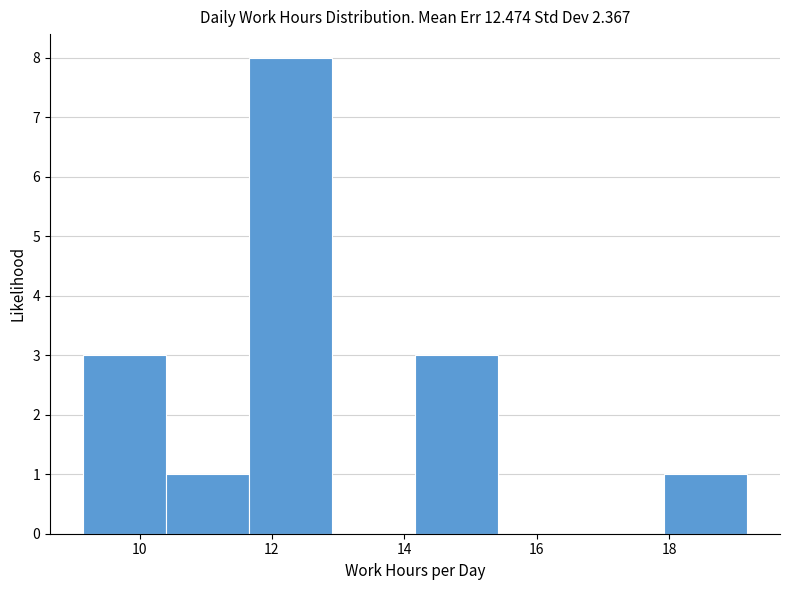

Over which range of the x-axis is the bar tallest?

11.6 to 13.0